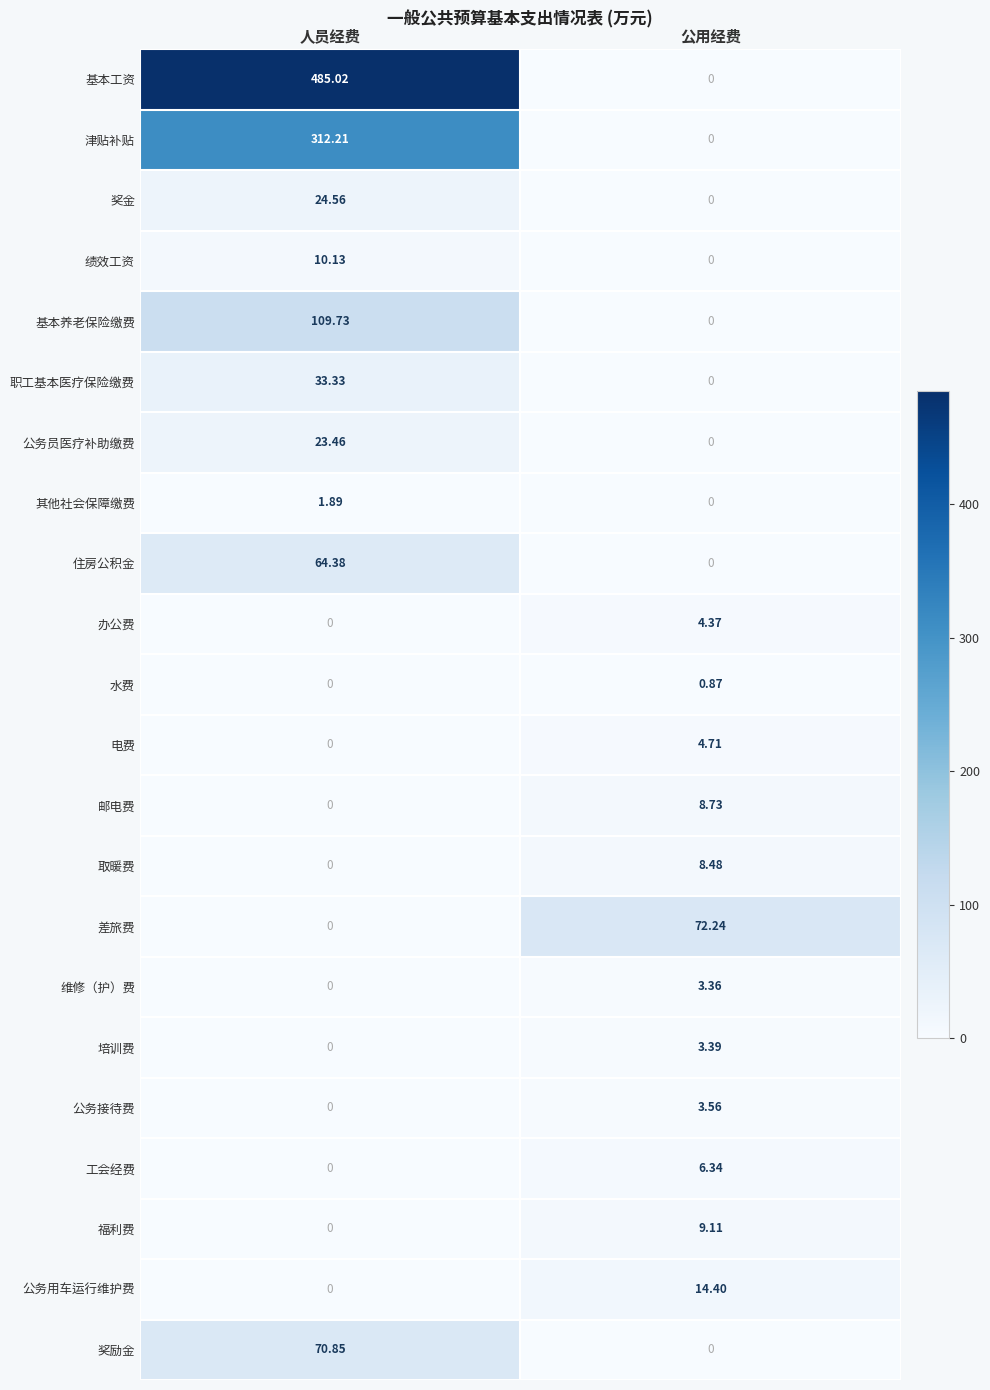

Is the value of 公务员医疗补助缴费 at 公用经费 greater than the value of 差旅费 at 公用经费?

No